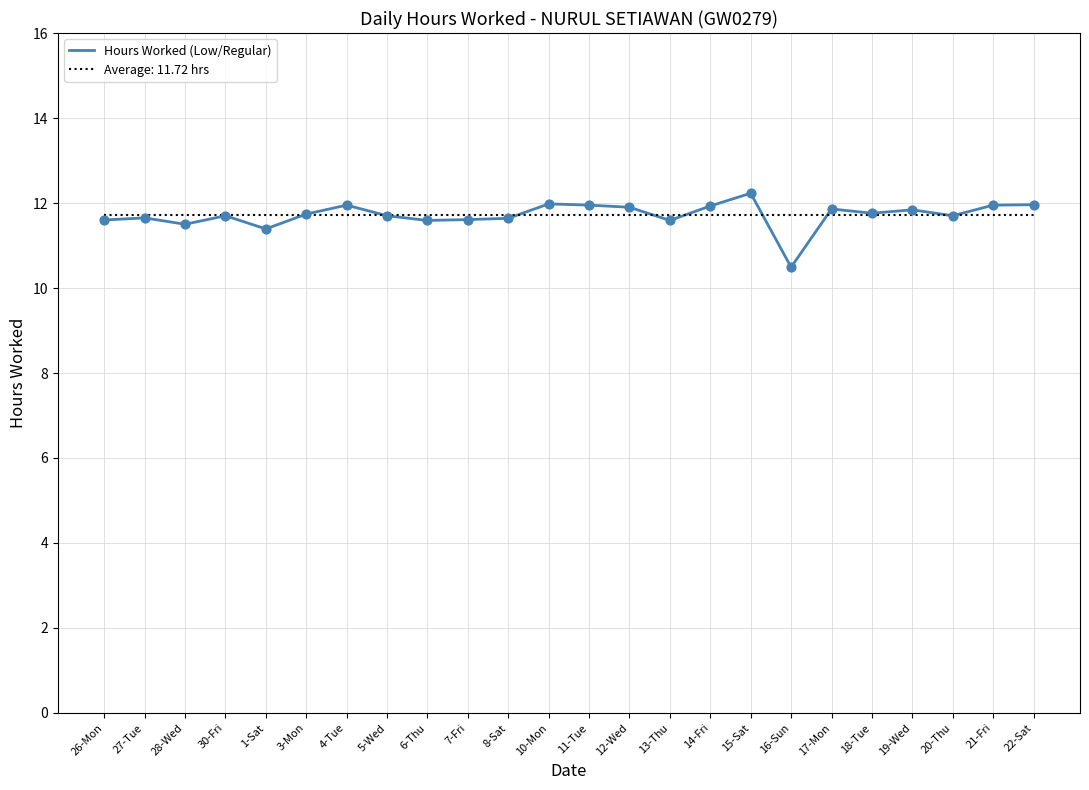

Between 21-Fri and 30-Fri, which is larger?

21-Fri